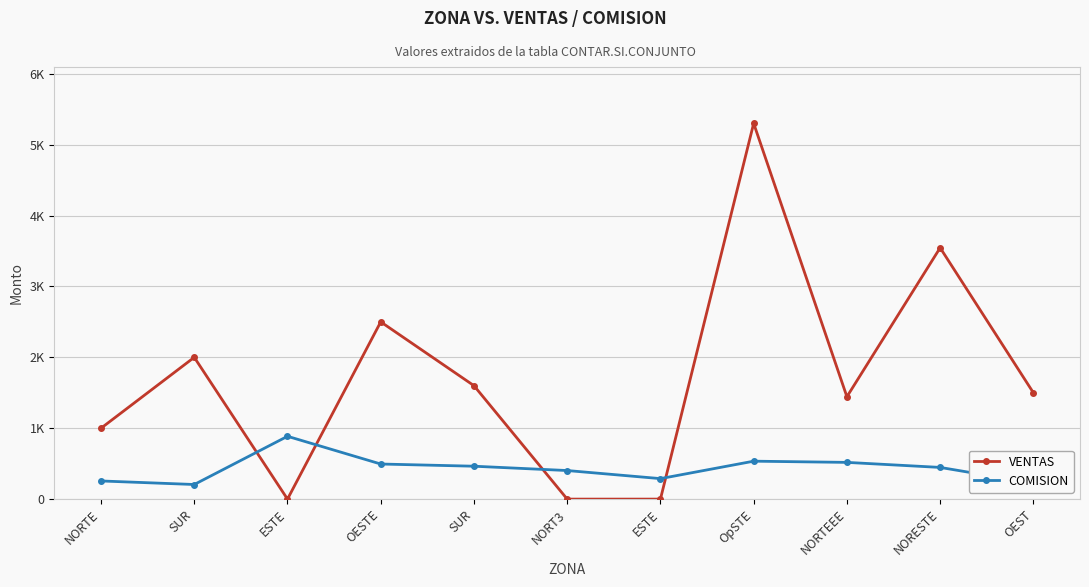

What are all the series names shown in the legend?

VENTAS, COMISION